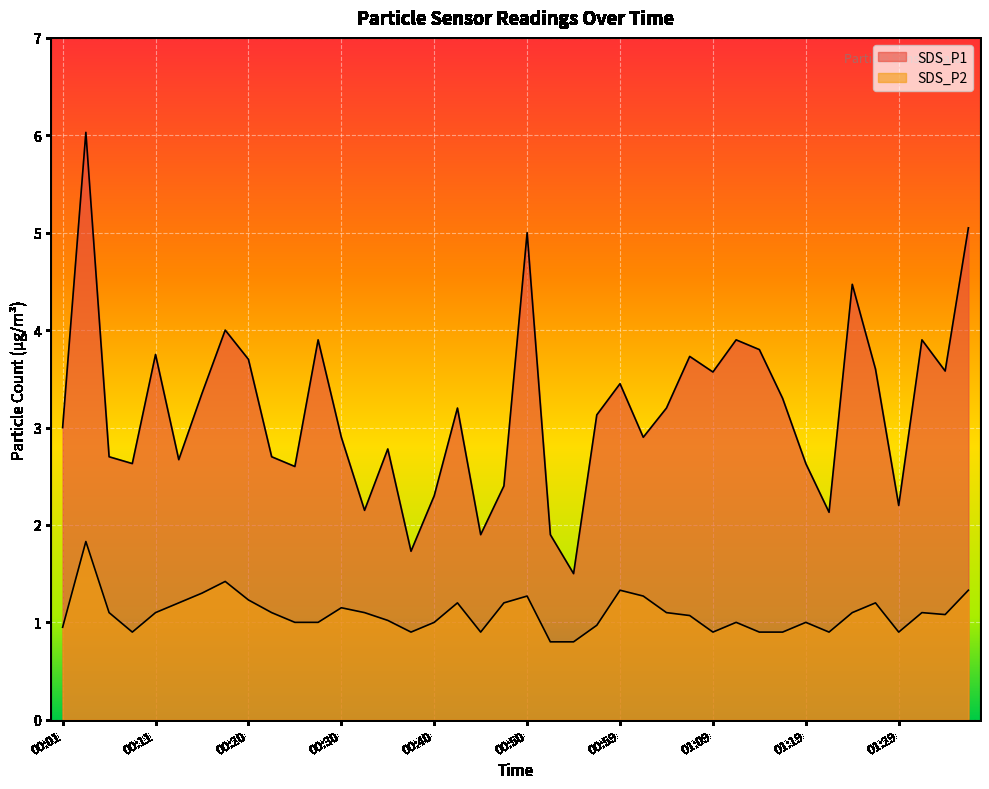

What is the sum of all SDS_P2 values?

43.5